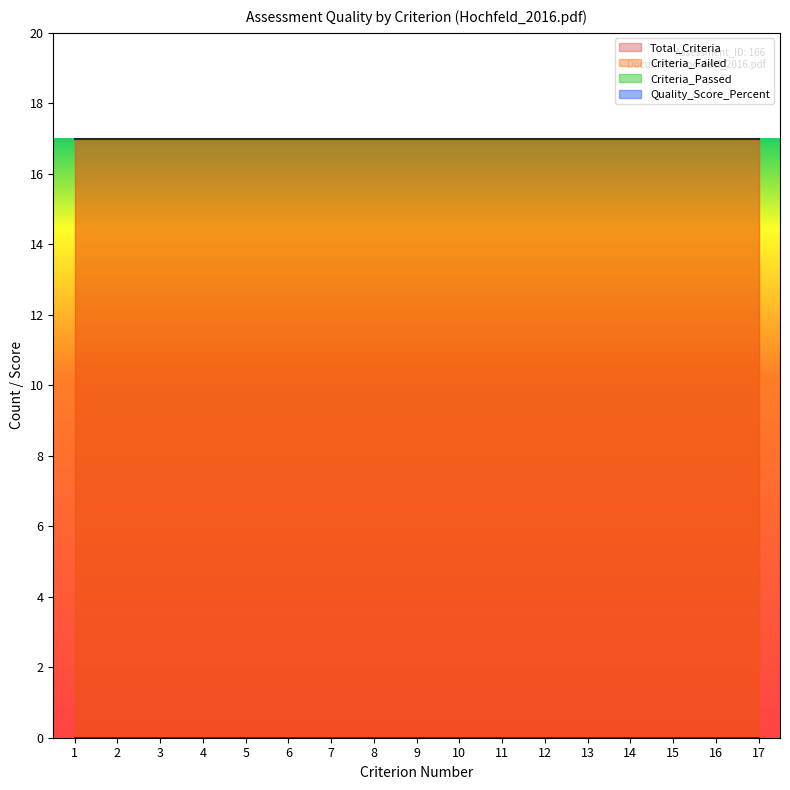

Which series has the largest range (max minus min)?

Total_Criteria